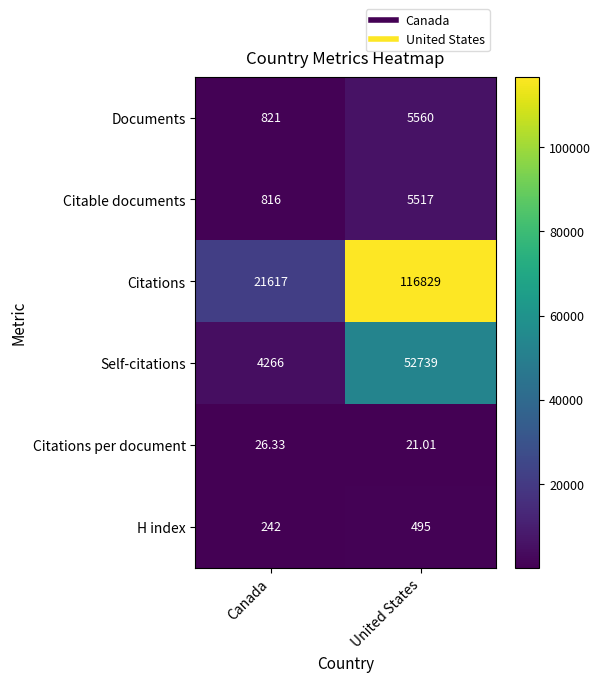

Between Canada and United States, which series saw the biggest shift?

Citations